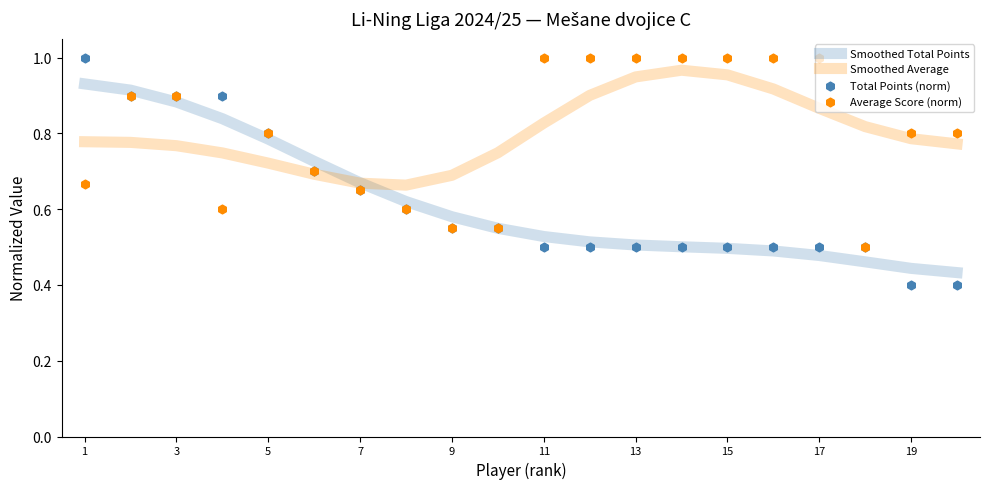

At which category is the sum across all series the highest?

3